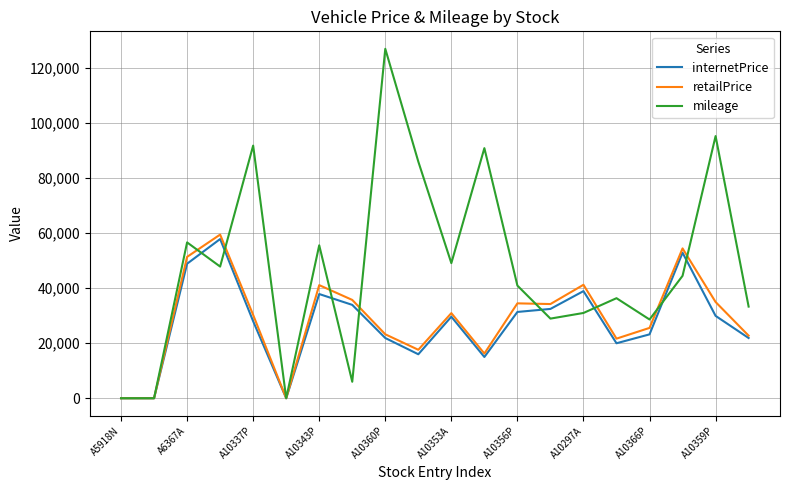

Which series has the widest spread of values?

mileage